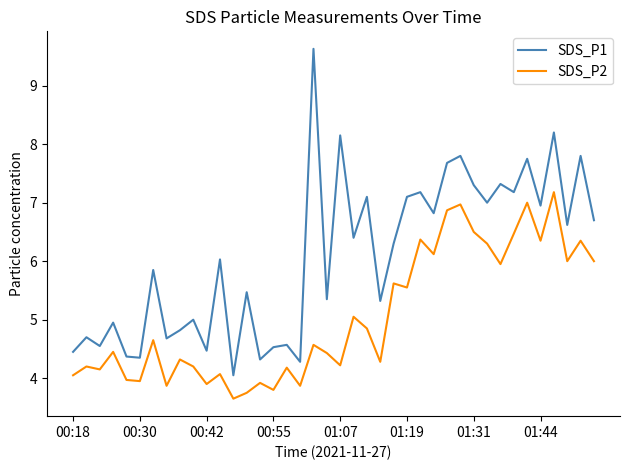

What is the difference between the maximum and minimum values in the SDS_P2 series?

3.5